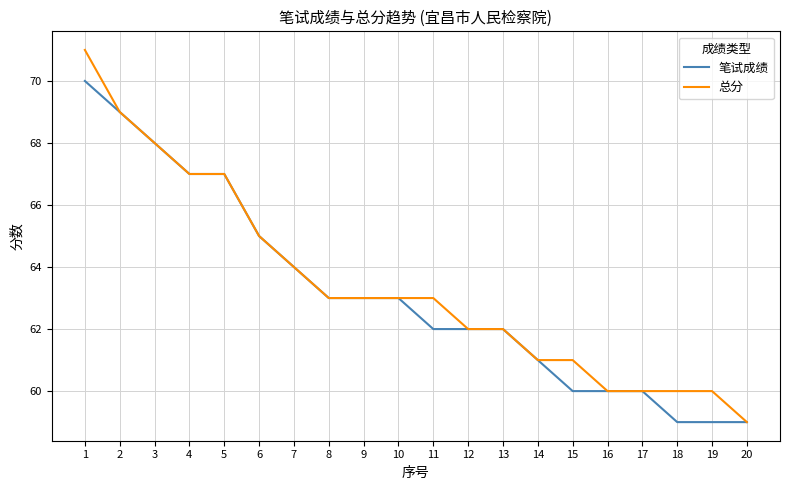

At which category is the sum across all series the highest?

1